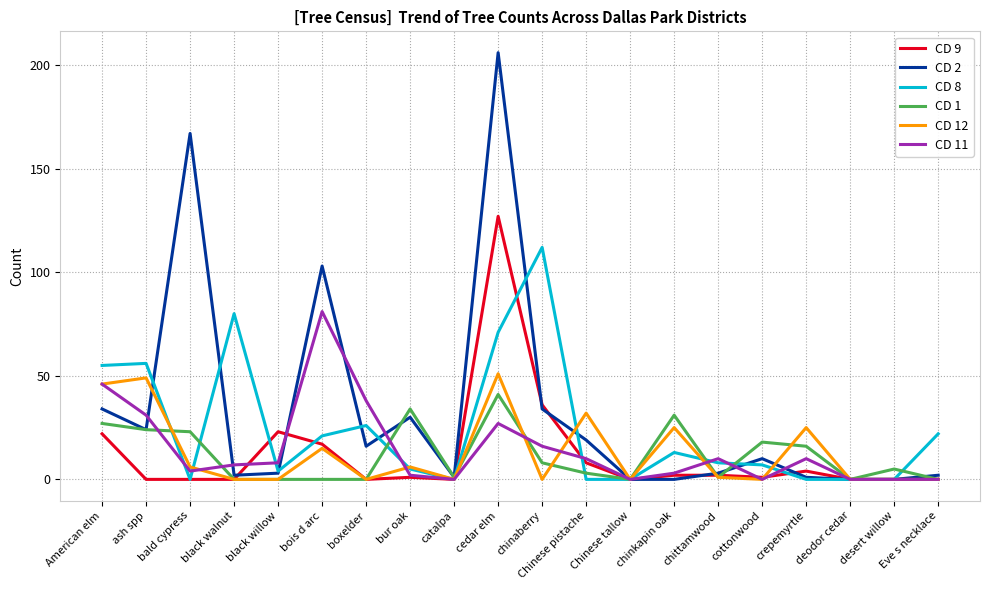

What is the sum of the CD 9 values at American elm and Eve s necklace?

22